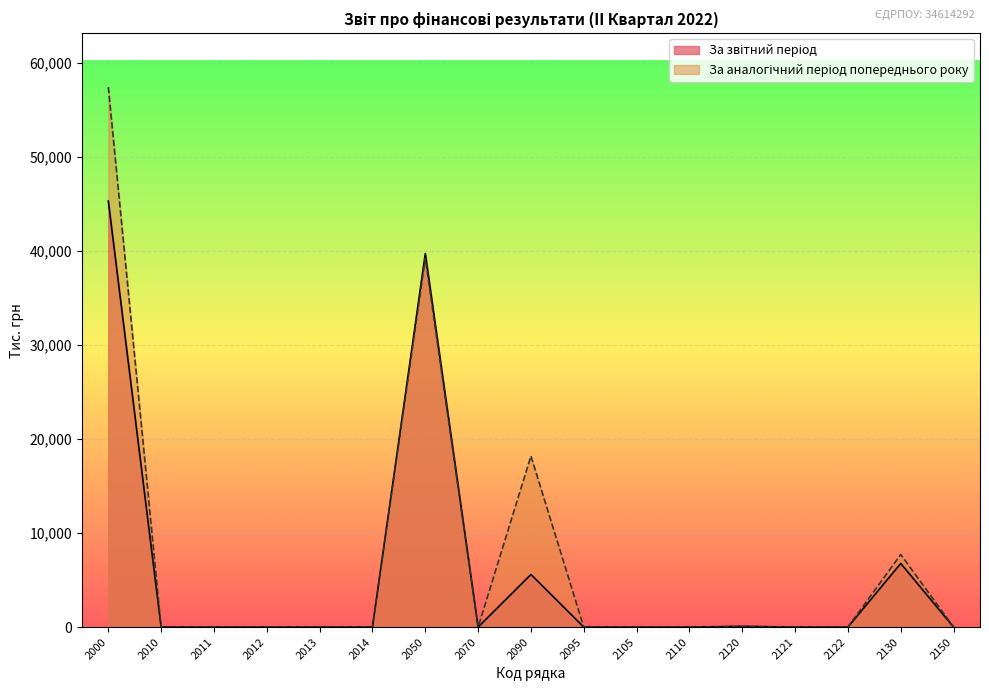

At which category is the sum across all series the highest?

2000